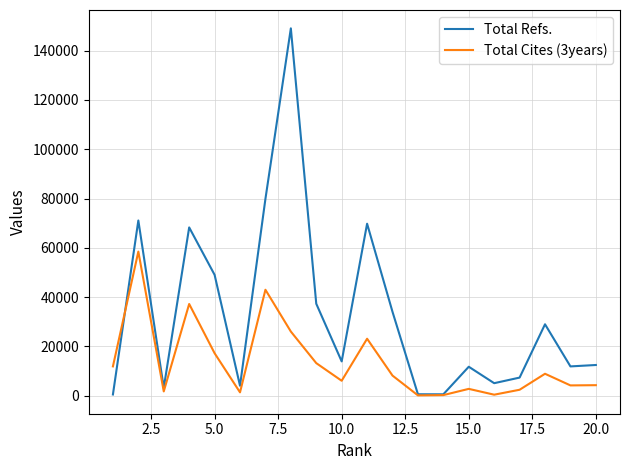

Which series has the largest total across all categories?

Total Refs.